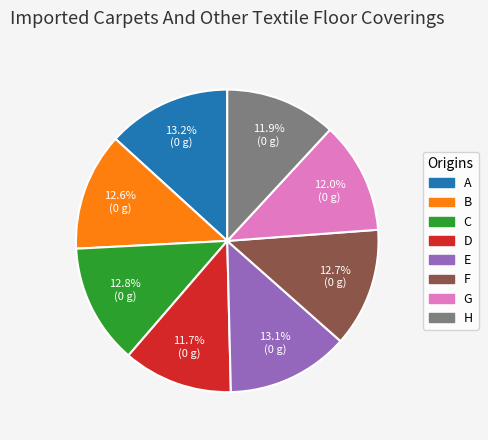

What portion of the pie excludes A?

86.8%